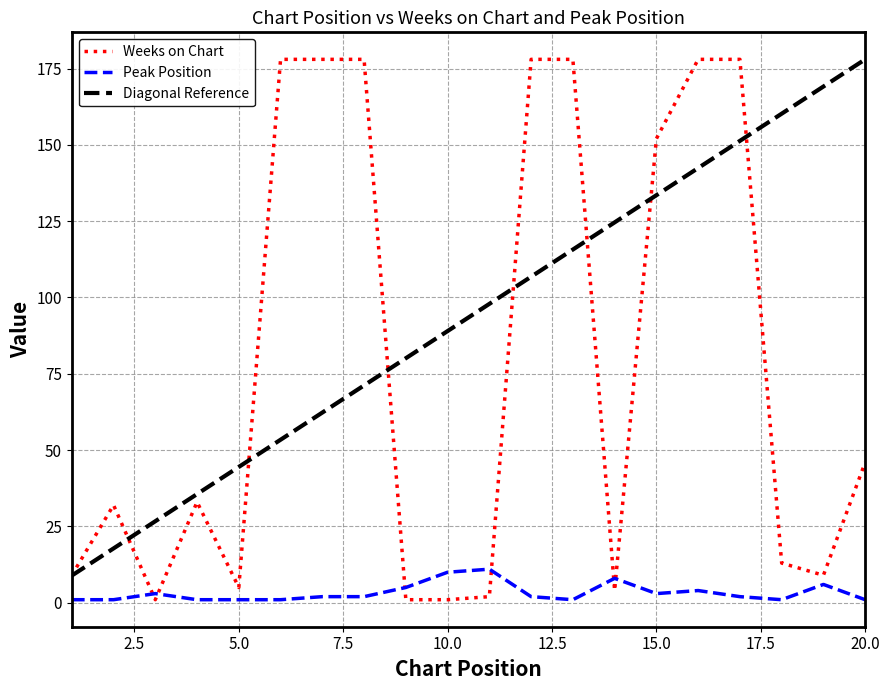

Which series has the largest total across all categories?

Diagonal Reference